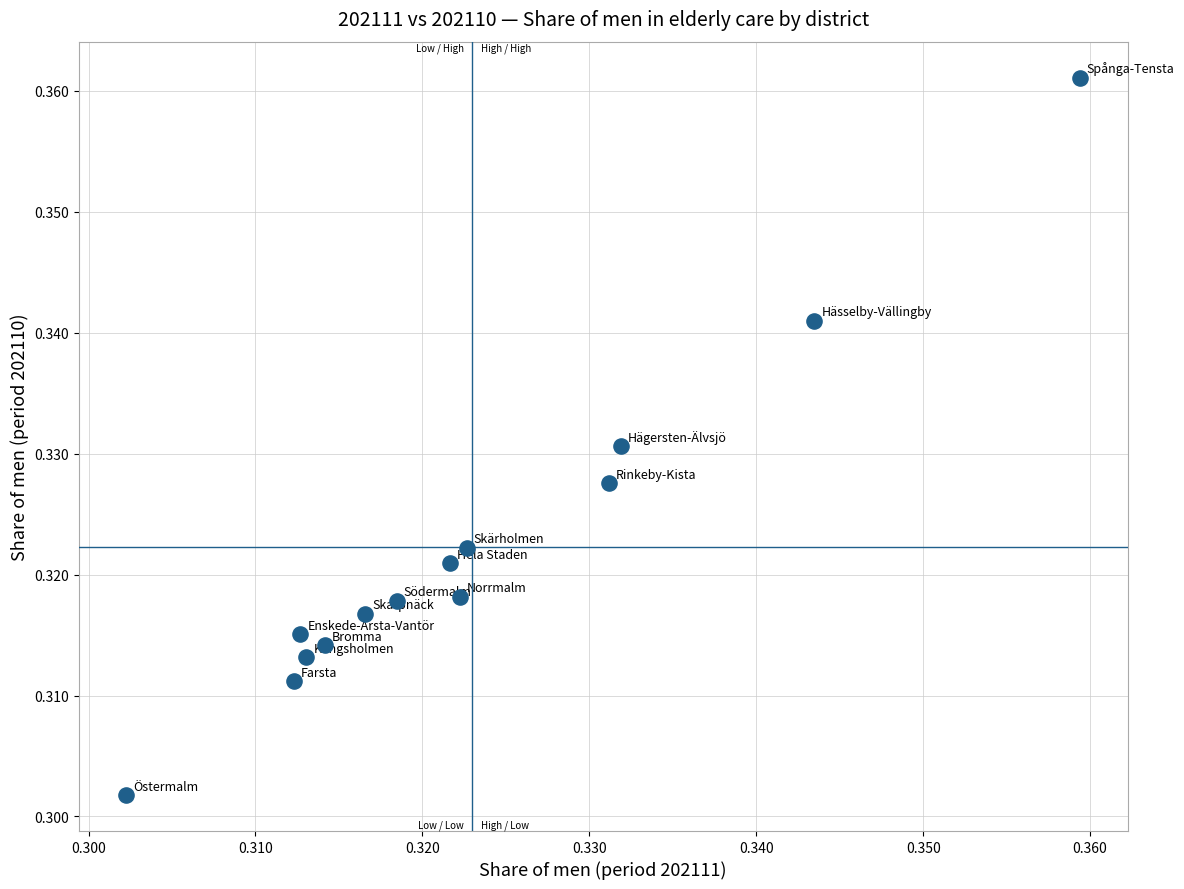

How many points are shown in the scatter plot?

14